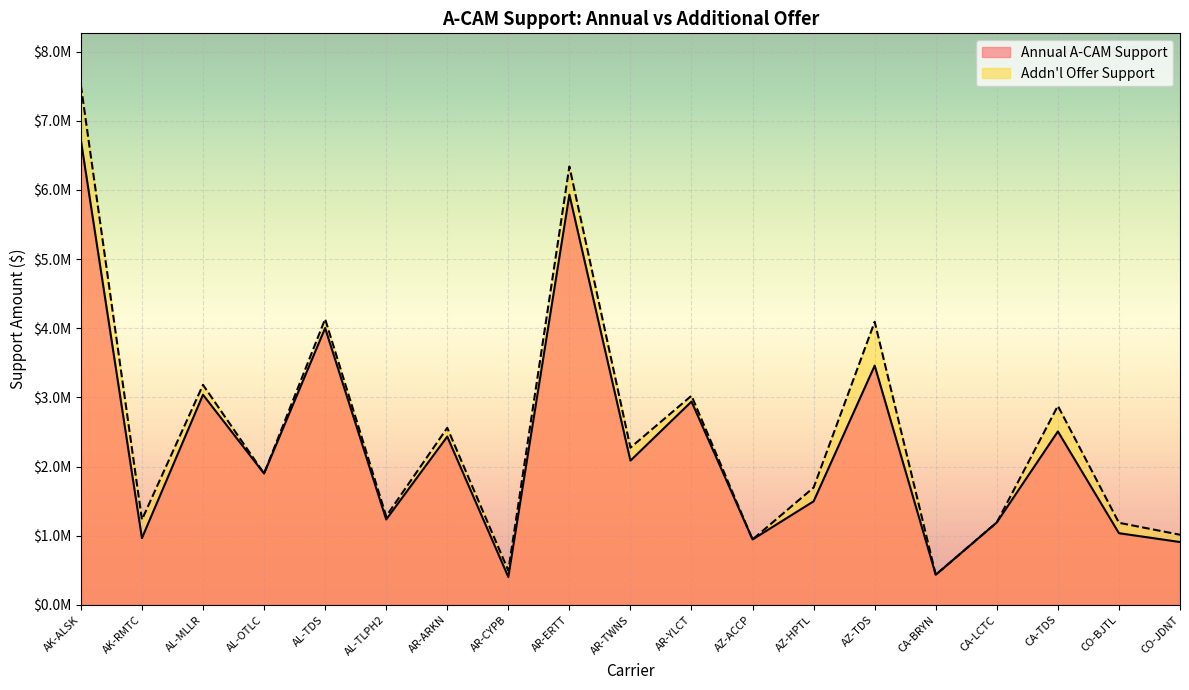

Between AL-MLLR and AZ-ACCP, which series saw the biggest shift?

Addn'l Offer Support